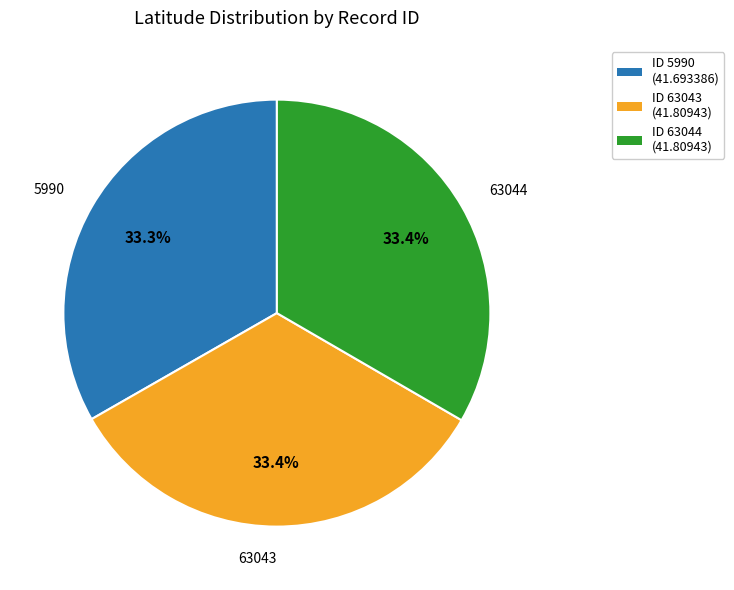

What is the ratio of the value at ID 63043 (41.80943) to the value at ID 5990 (41.693386)?

1.0